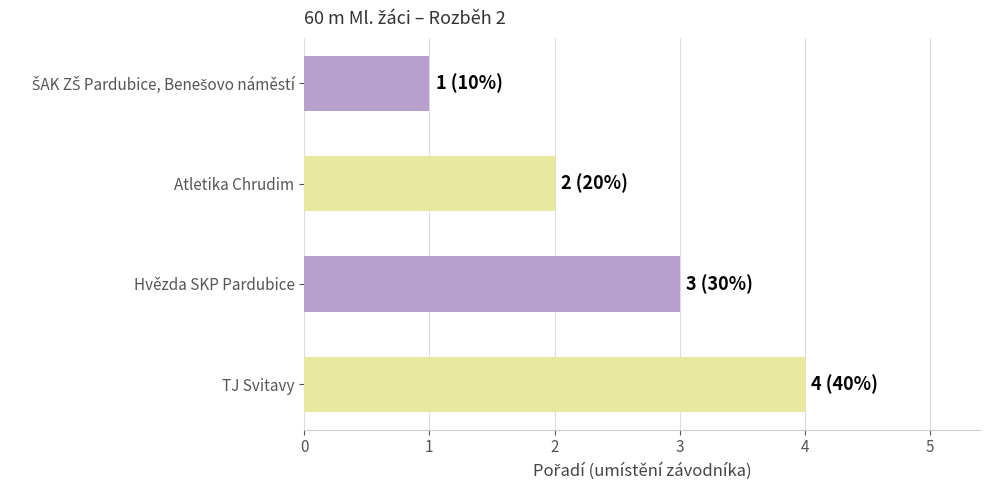

Between TJ Svitavy and Hvězda SKP Pardubice, which is larger?

TJ Svitavy